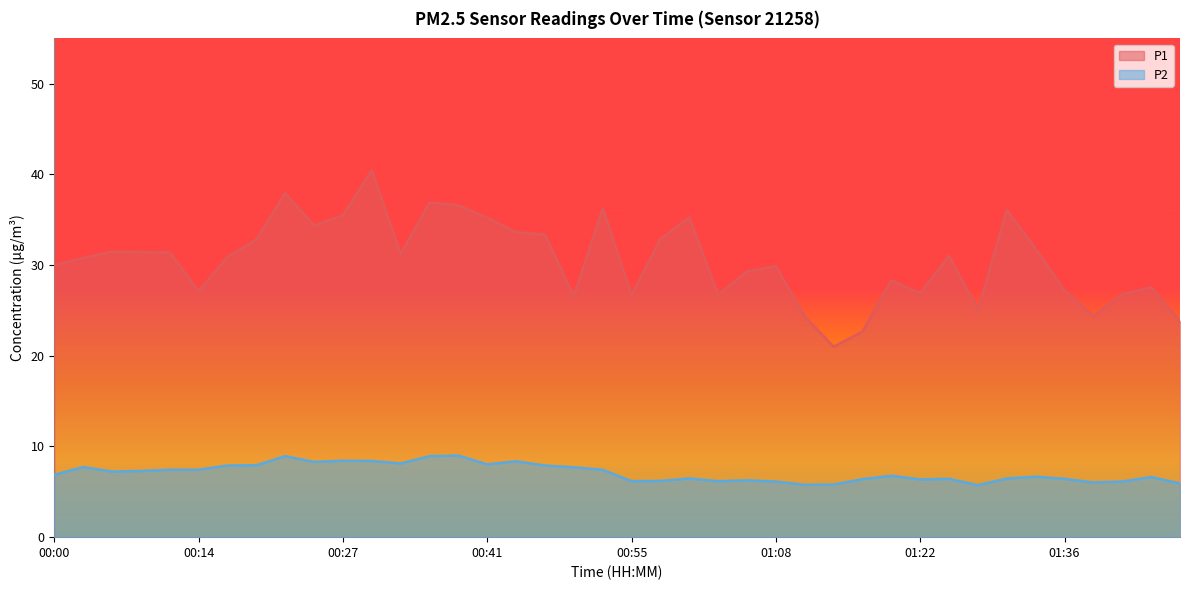

Where does the P1 series first go above 31?

00:05